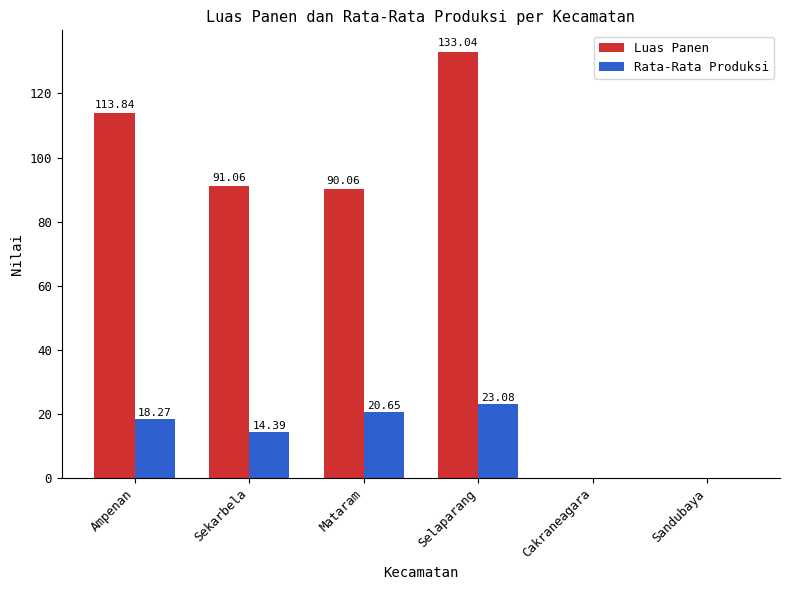

At which label is Luas Panen closest to 66?

Mataram